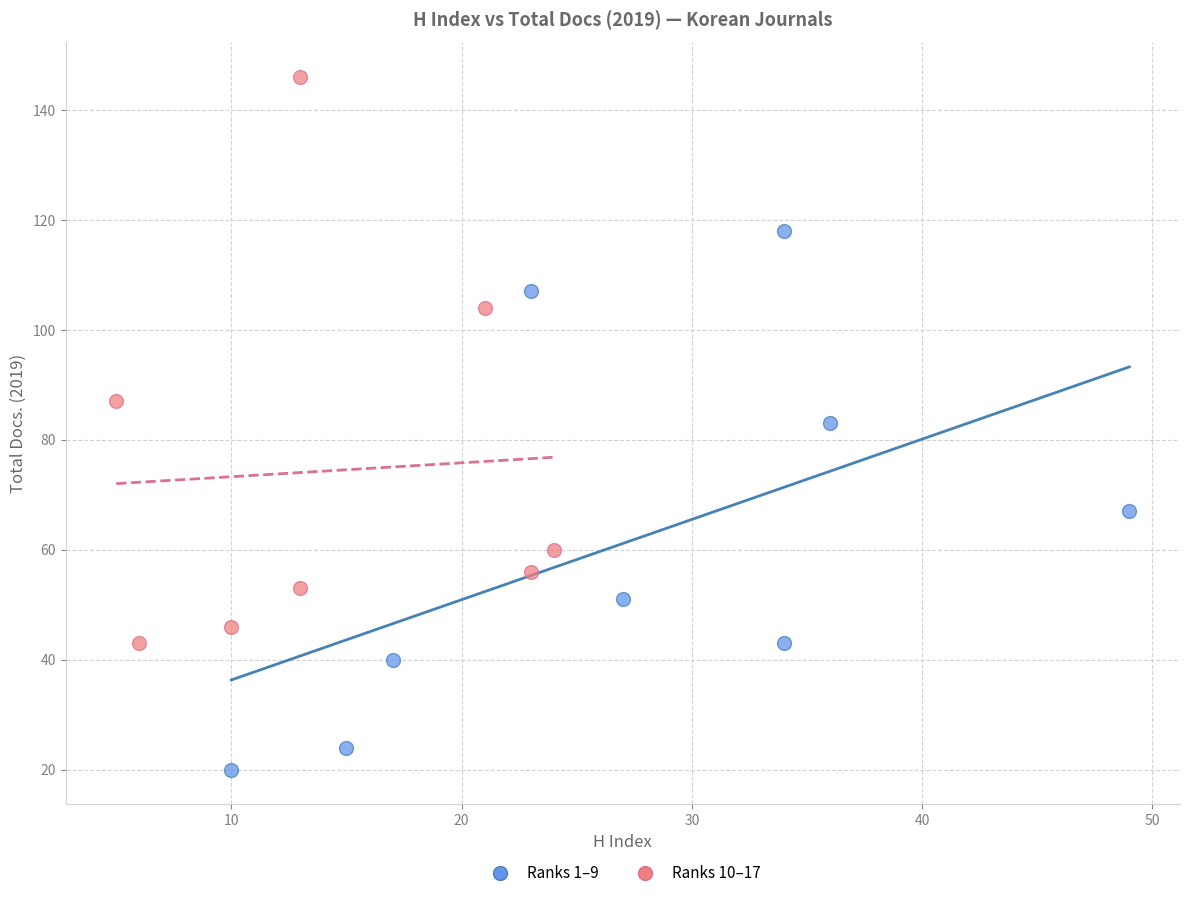

Which series reaches the minimum Y coordinate?

Ranks 1–9